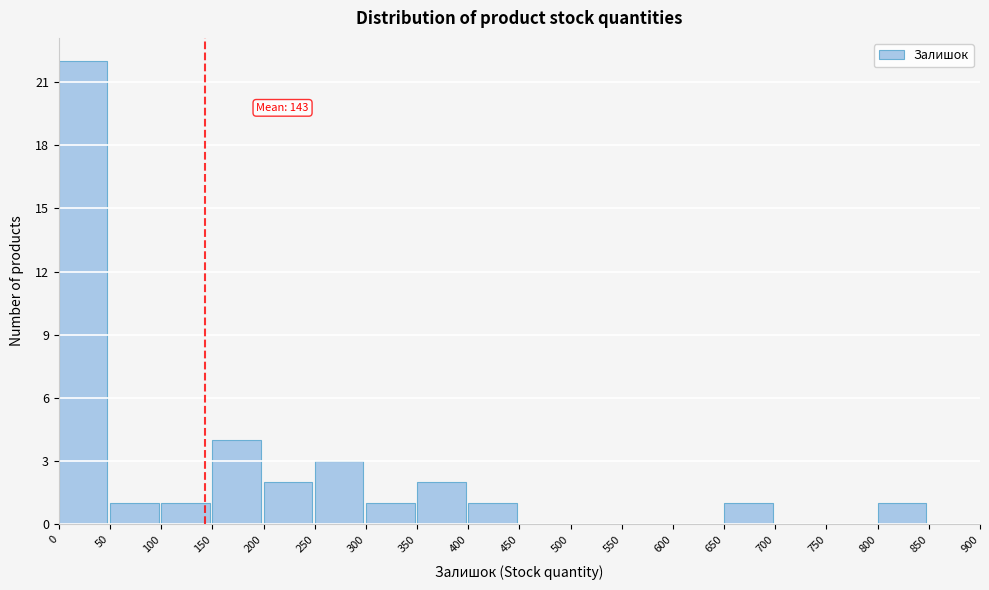

Over which range of the x-axis is the bar tallest?

0 to 50